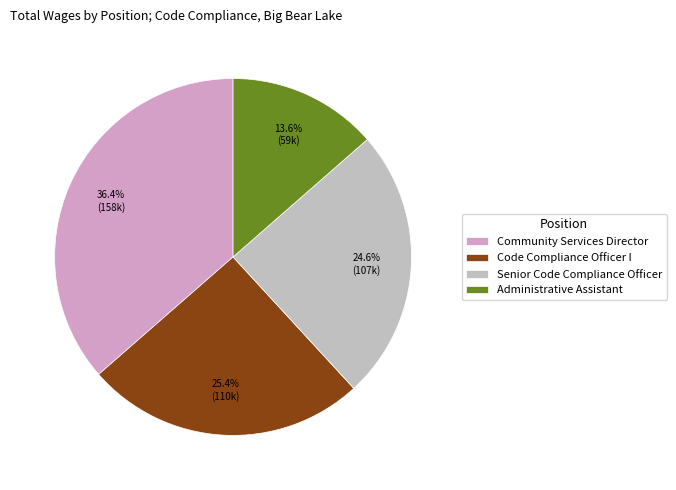

The Senior Code Compliance Officer slice represents 25% of the pie. True or false?

True